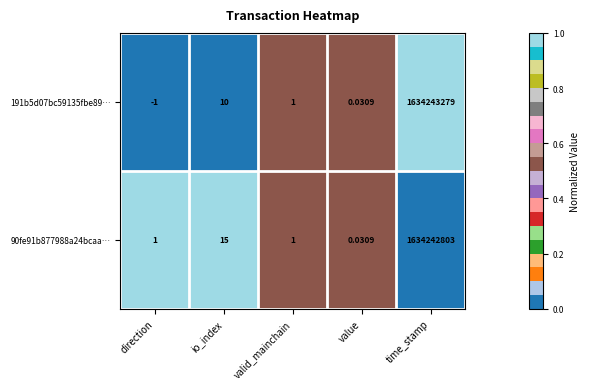

List the labels in order of 191b5d07bc59135fbe89… value, smallest first.

direction, value, valid_mainchain, io_index, time_stamp